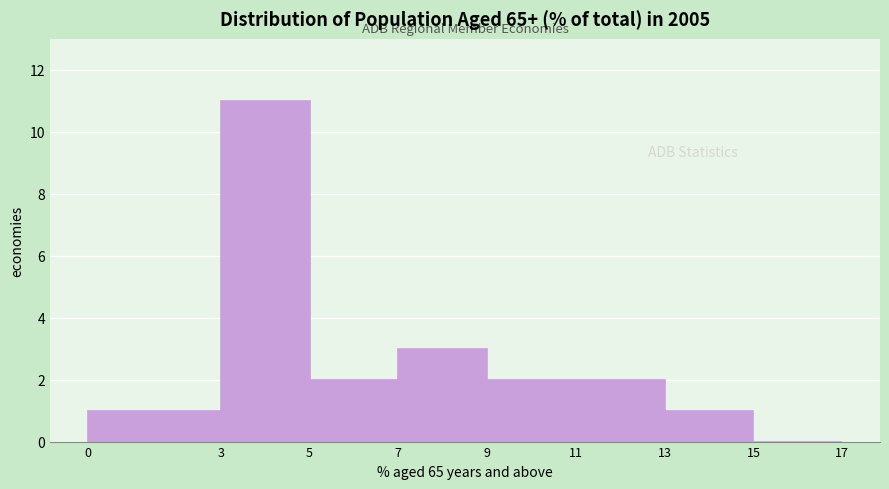

Over which range of the x-axis is the bar tallest?

3 to 5